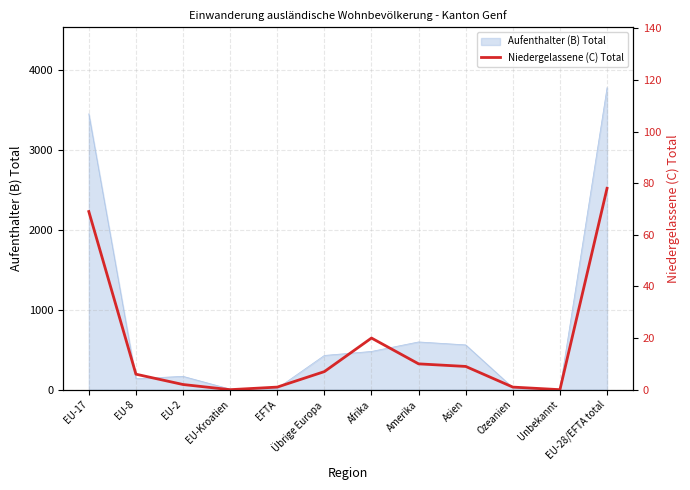

True or false: the data shows 116 at EU-17.

False